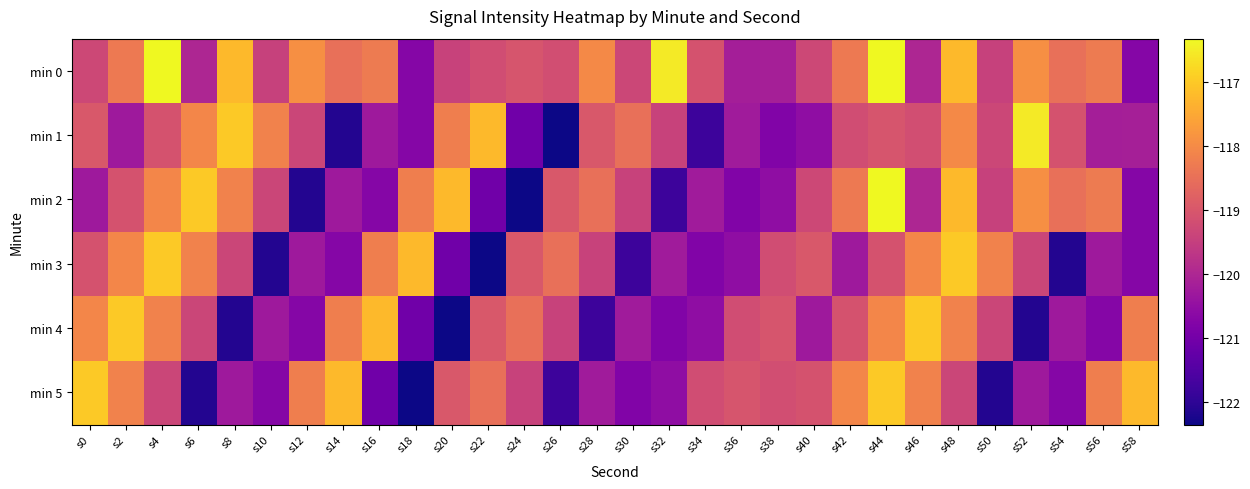

Between s46 and s50, which is larger?

s50